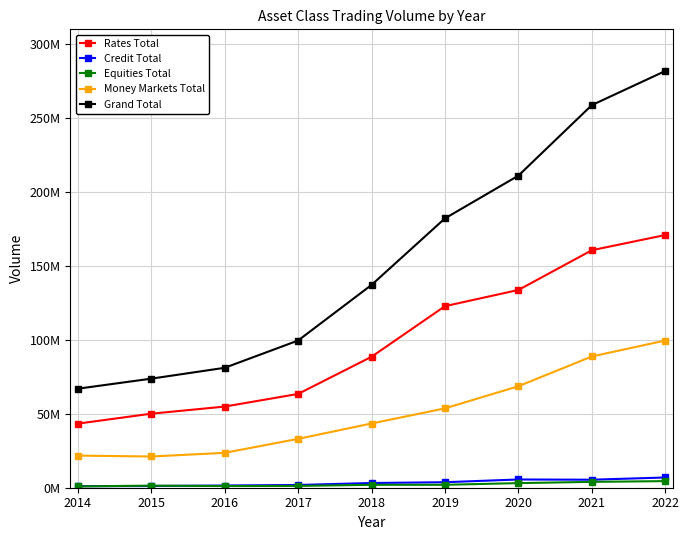

What is the approximate value of Rates Total at 2018?

88618996